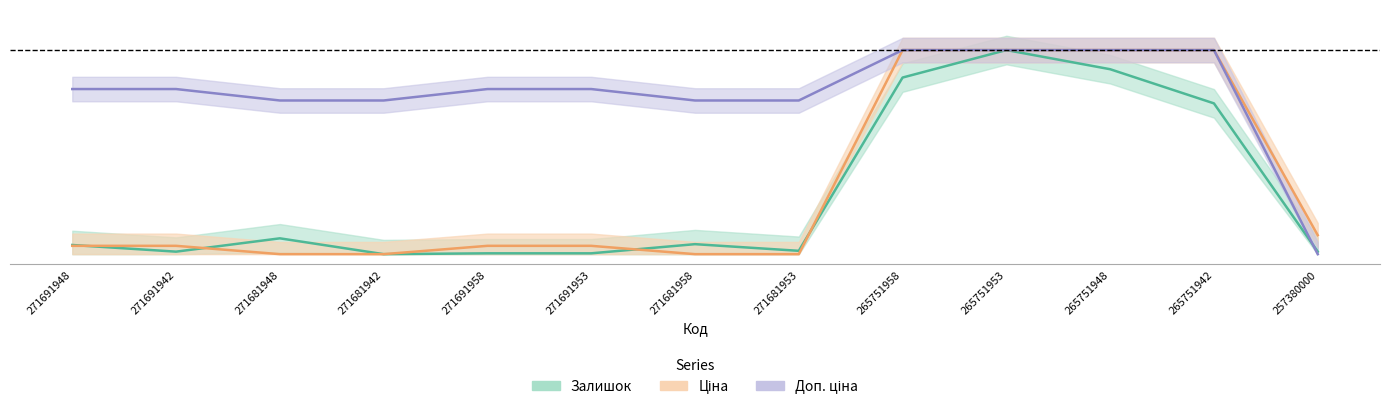

Reading right to left, list all the values displayed in this chart.

Залишок: 0.0	0.7	0.9	1.0	0.9	0.0	0.0	0.0	0.0	0.0	0.1	0.0	0.0
Ціна: 0.1	1.0	1.0	1.0	1.0	0.0	0.0	0.0	0.0	0.0	0.0	0.0	0.0
Доп. ціна: 0.0	1.0	1.0	1.0	1.0	0.8	0.8	0.8	0.8	0.8	0.8	0.8	0.8